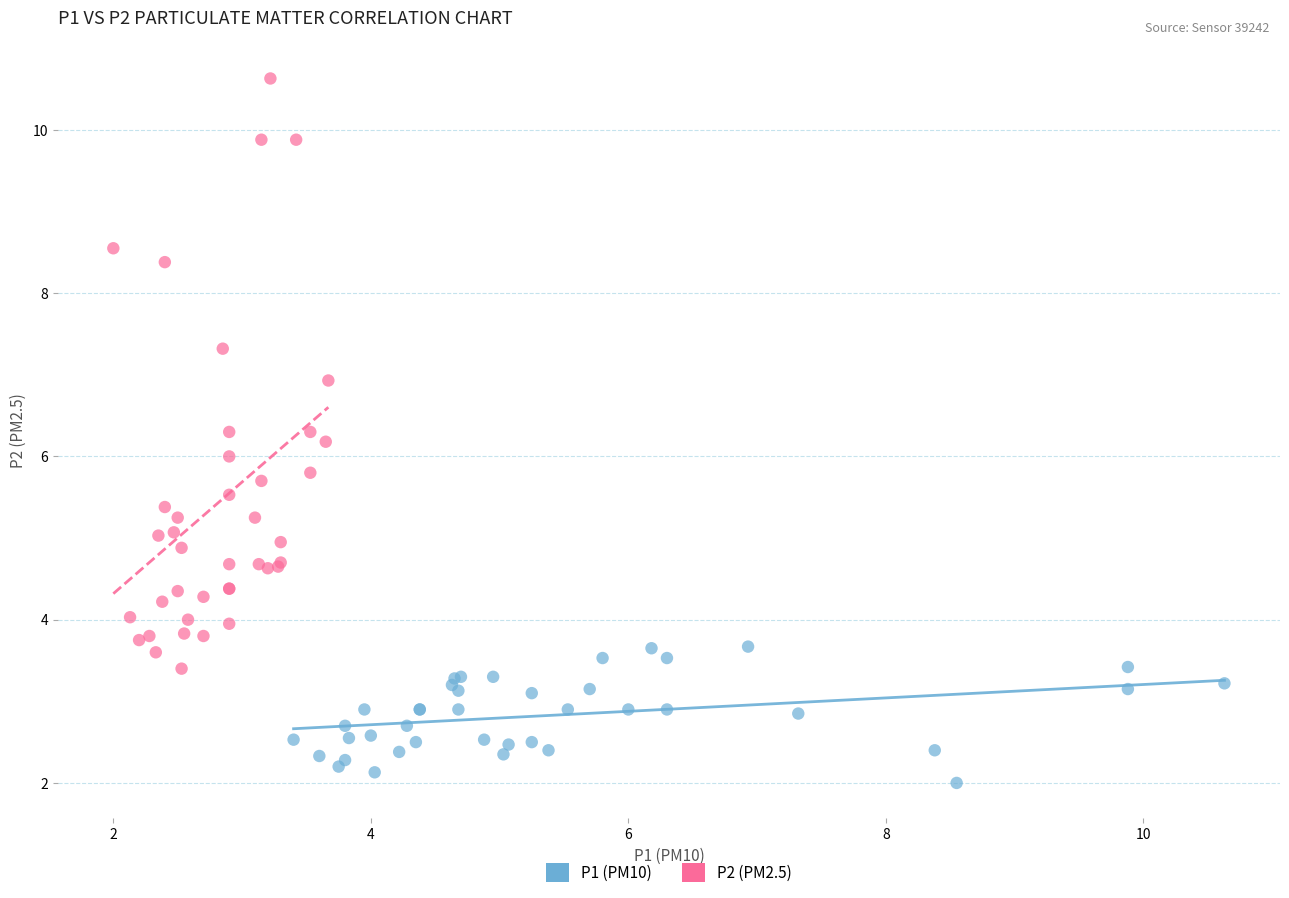

Which series reaches the maximum Y coordinate?

P2 (PM2.5)